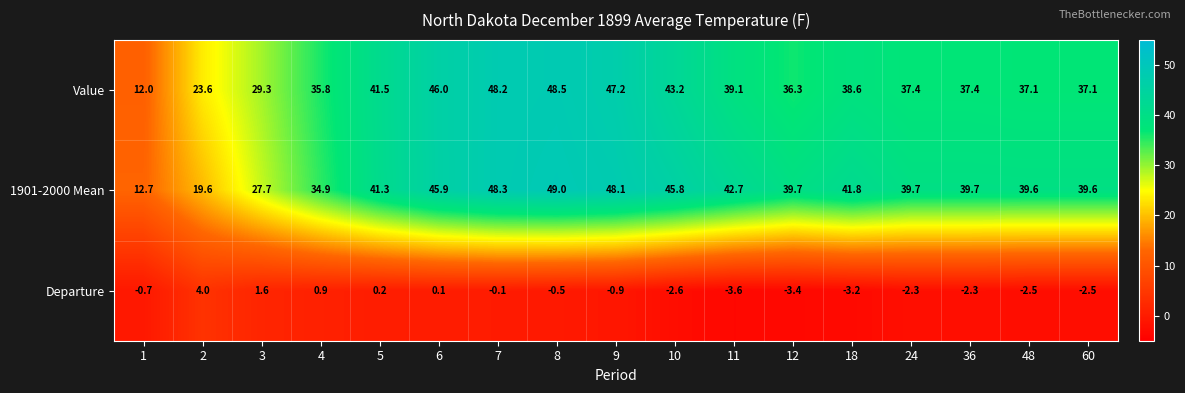

Where is Value nearest to the value 30?

3